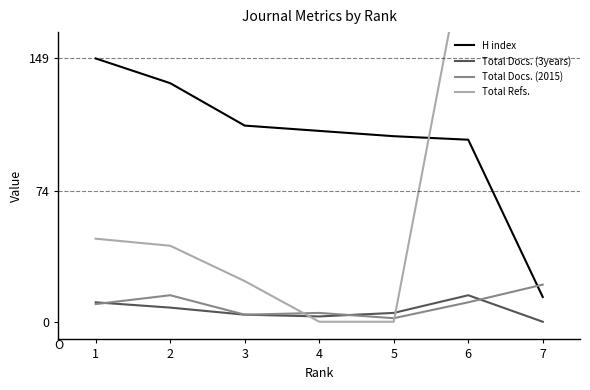

True or false: Total Docs. (2015) has more than 0 points higher than both neighbors.

True